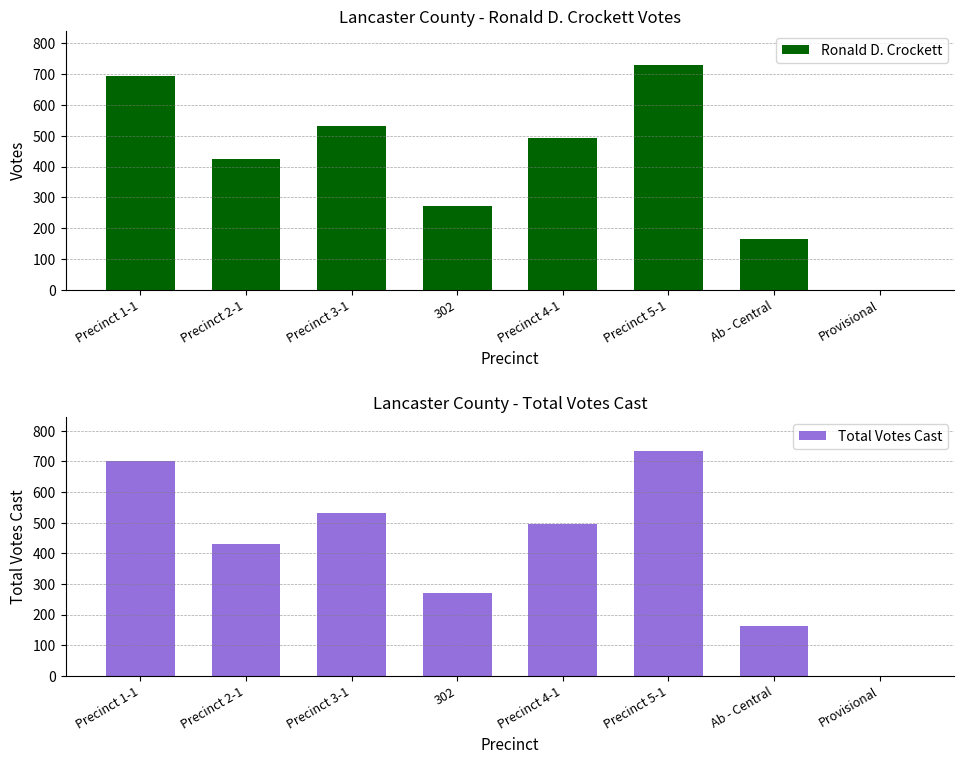

List the labels in order of Ronald D. Crockett value, largest first.

Precinct 5-1, Precinct 1-1, Precinct 3-1, Precinct 4-1, Precinct 2-1, 302, Ab - Central, Provisional